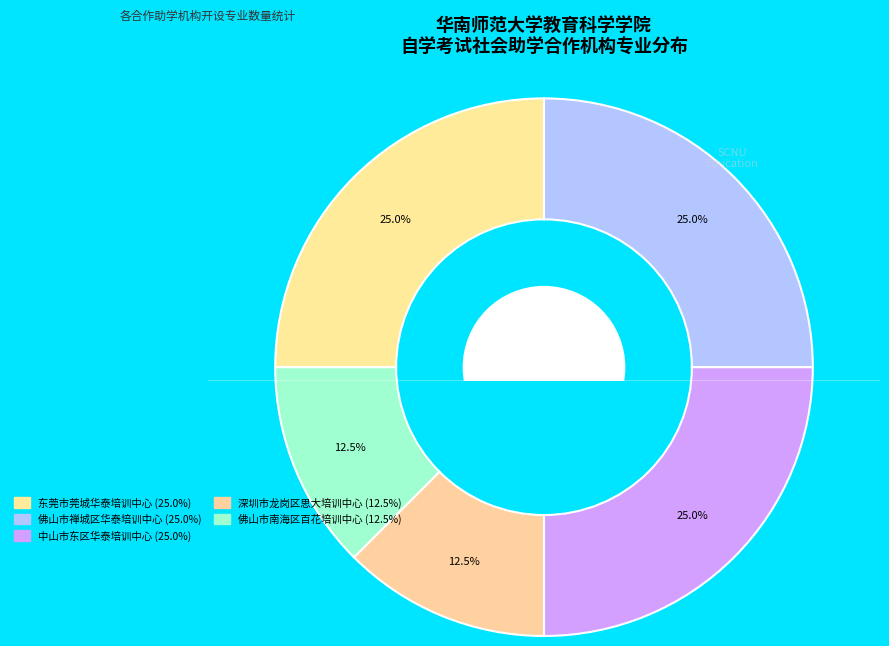

Rank the categories by value from lowest to highest.

深圳市龙岗区思大教育培训中心, 佛山市南海区百花教育培训中心, 东莞市莞城华泰教育培训中心, 佛山市禅城区华泰教育培训中心, 中山市东区华泰教育培训中心